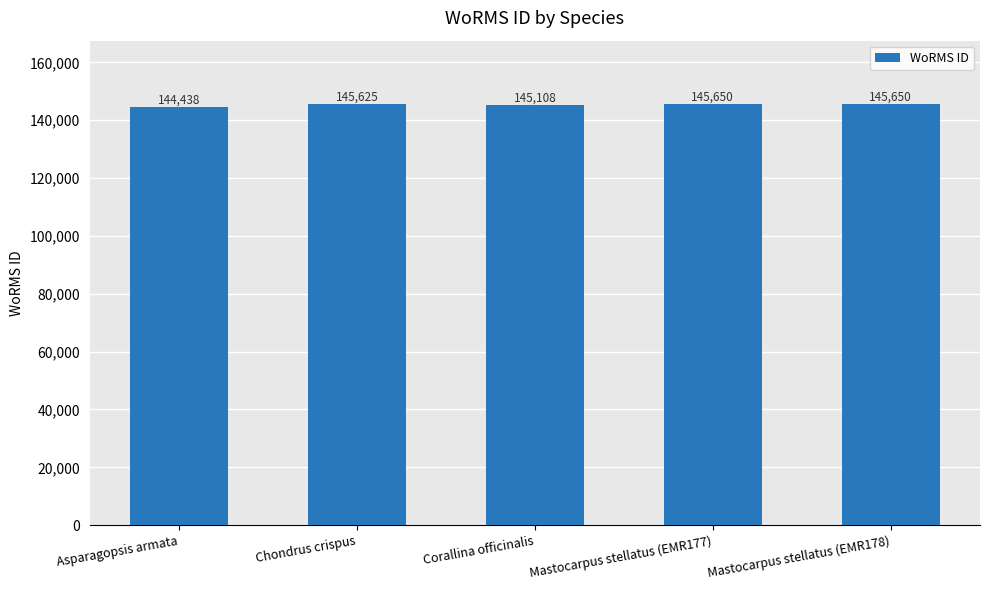

How many categories are shown in the chart?

5